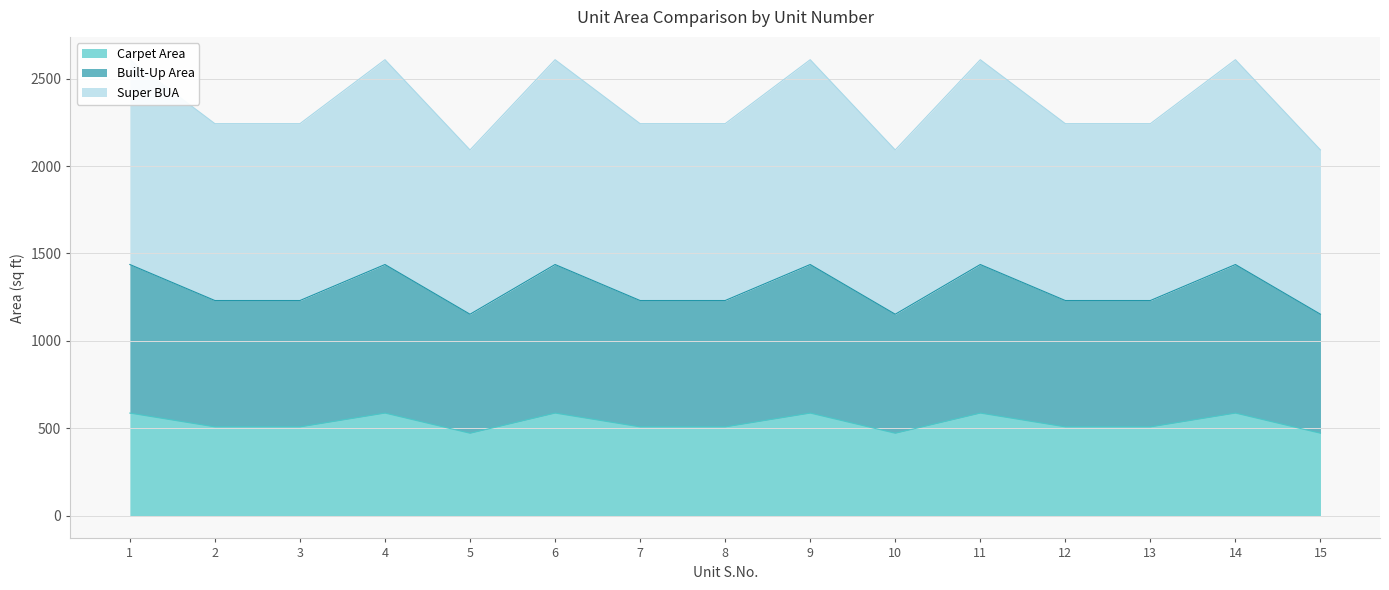

The value of Super BUA at 4 is 3412.2. True or false?

False